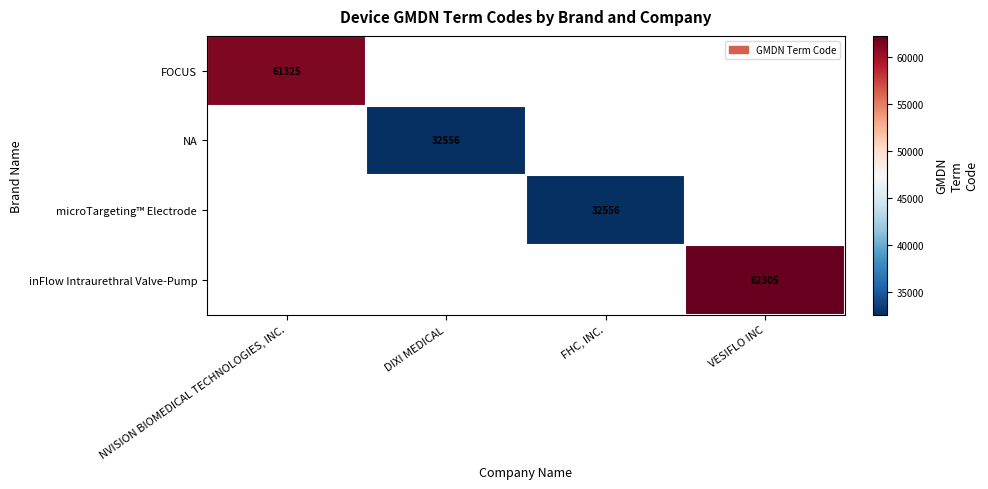

Is it true that inFlow Intraurethral Valve-Pump equals 41355 at VESIFLO INC?

False